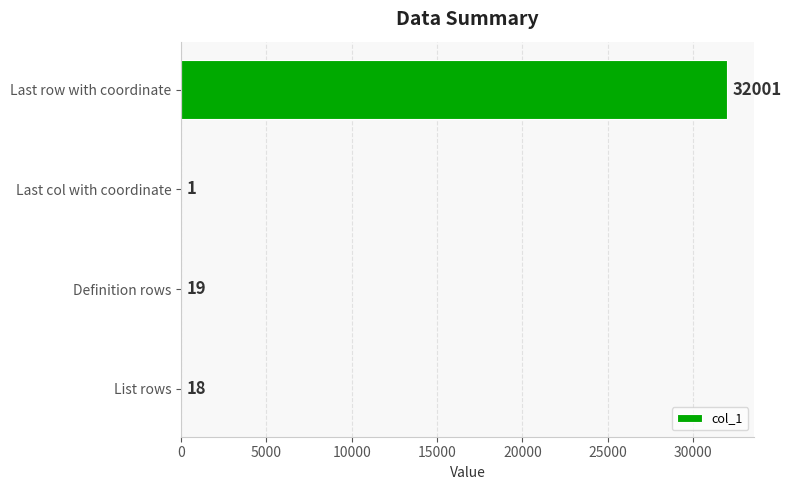

What is the approximate value at Last row with coordinate?

32001